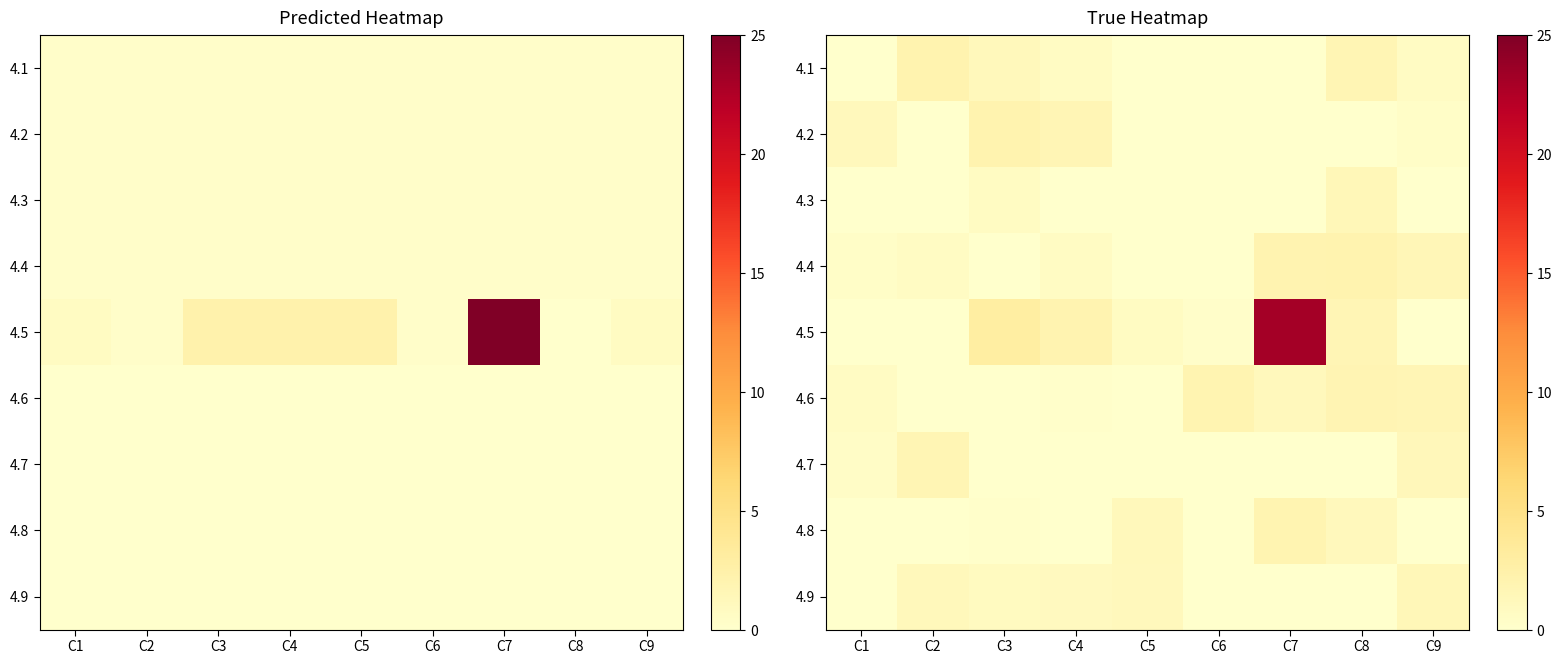

What is the spread (max minus min) of values at C1?

1.1